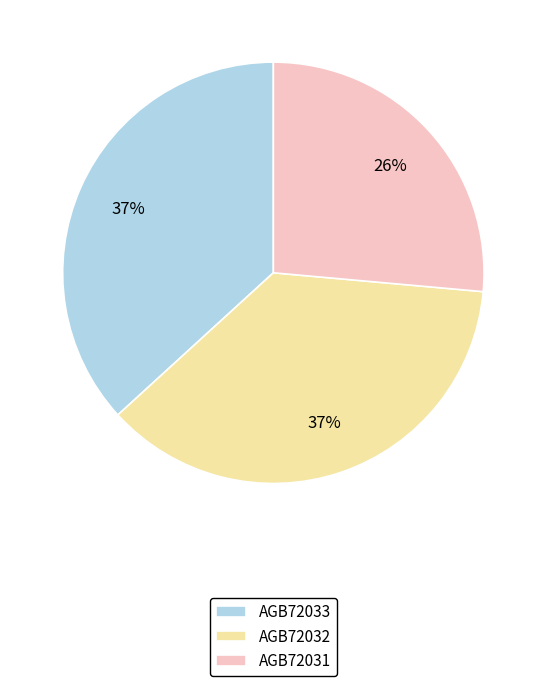

Is the sum of AGB72032 and AGB72033 greater than half?

Yes